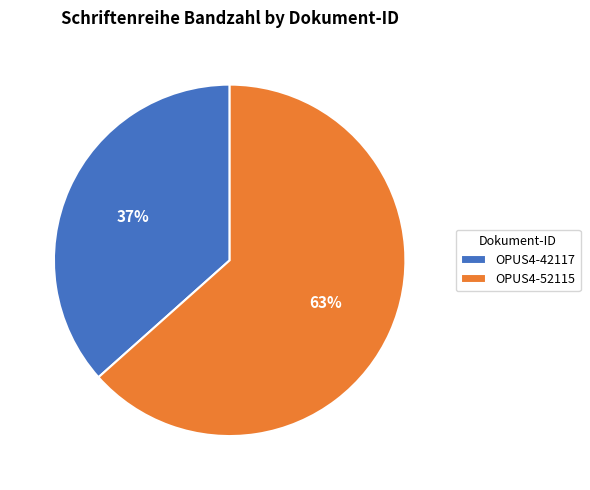

Is there a majority slice in this chart?

Yes